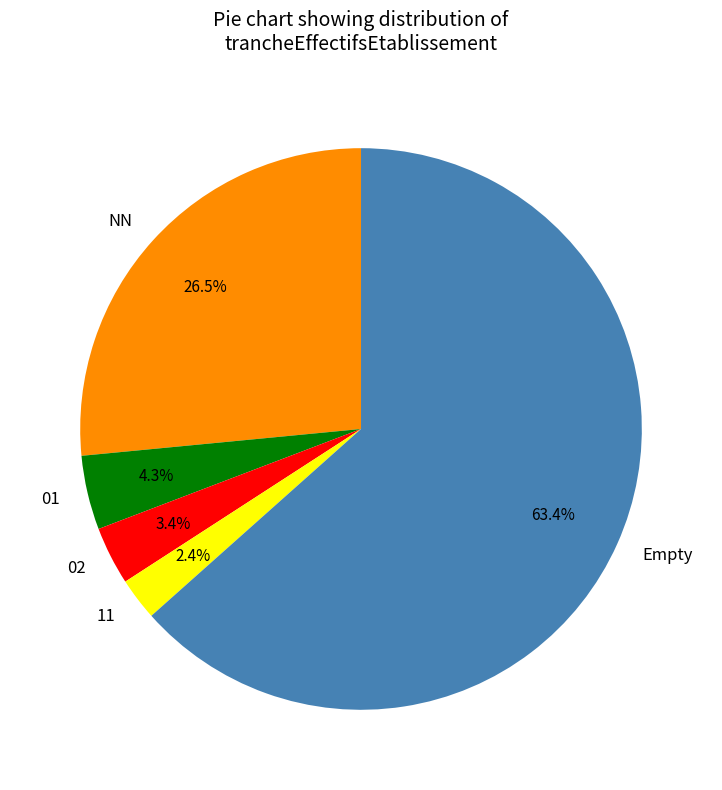

To the nearest percent, what is the difference between the 11 and 02 slice percentages?

1%